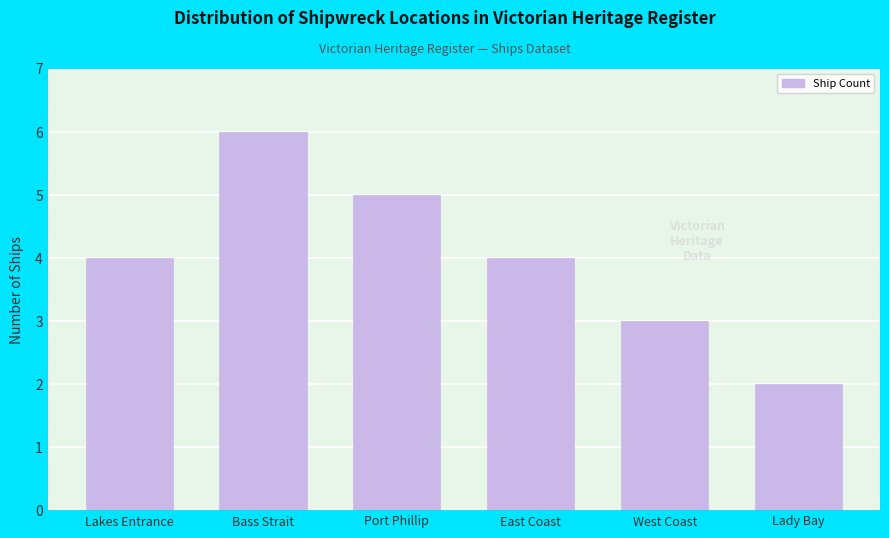

Reading left to right, what are all the values shown in this chart?

4	6	5	4	3	2